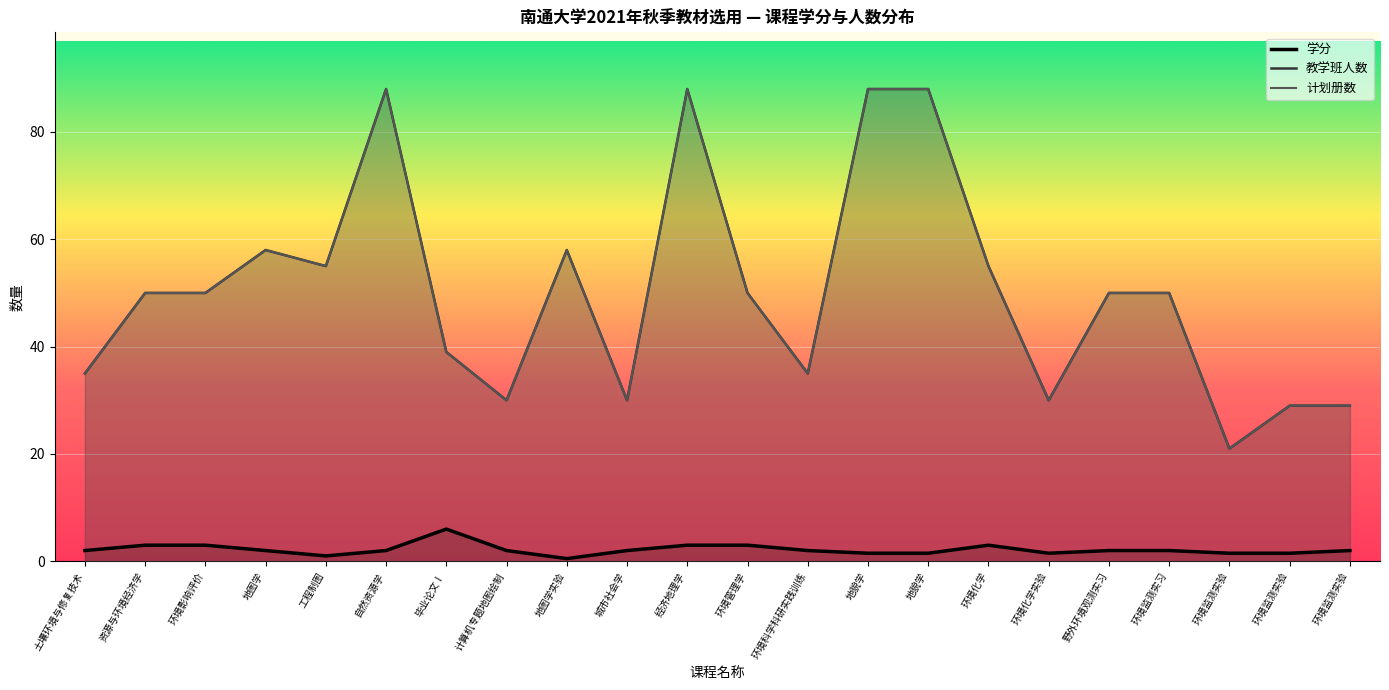

True or false: 学分 and 计划册数 intersect in this chart.

False